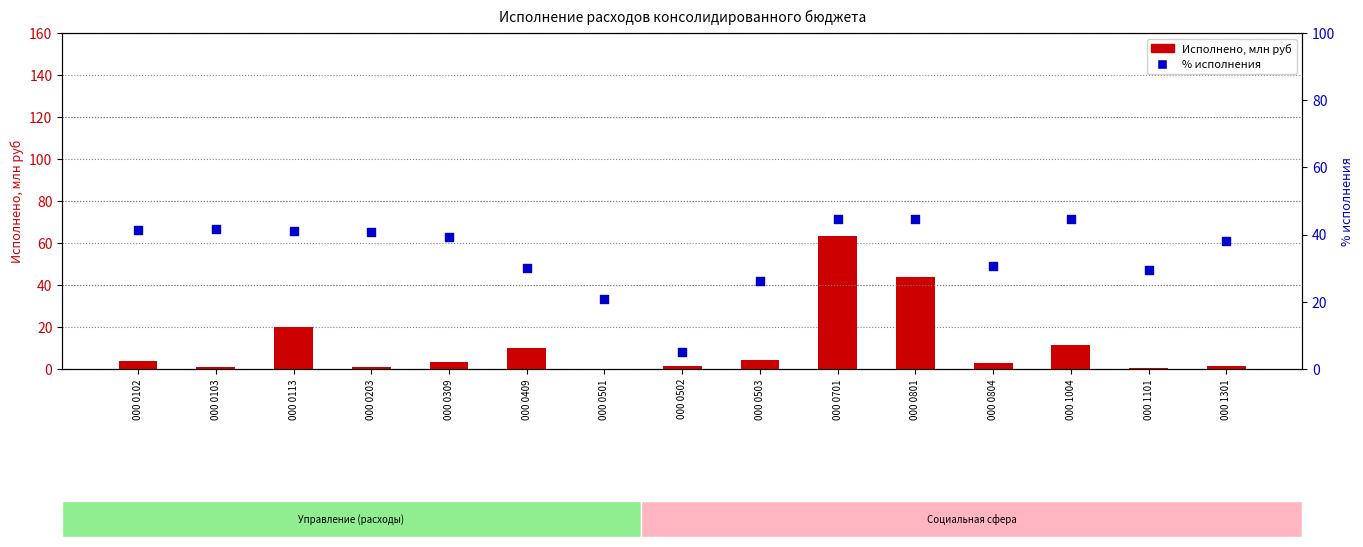

Which series has the widest spread of Y values?

Исполнено, млн руб